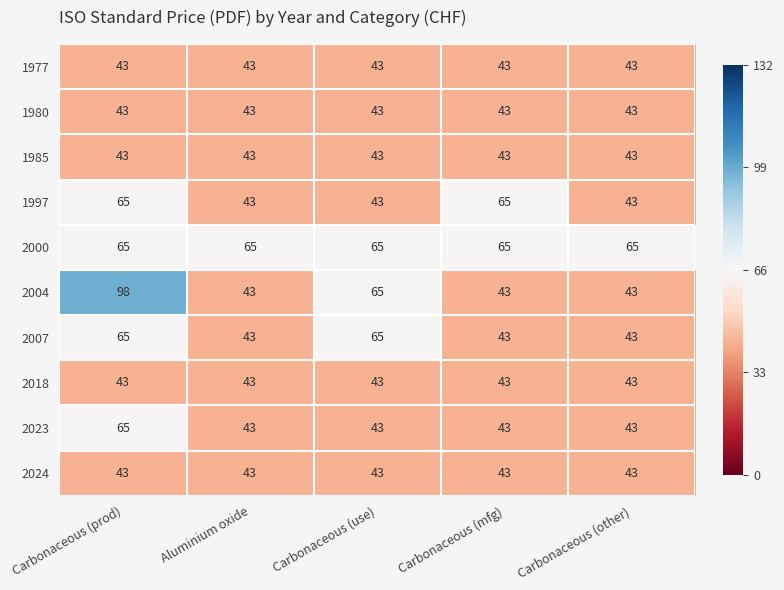

What is the minimum value shown in the chart?

43